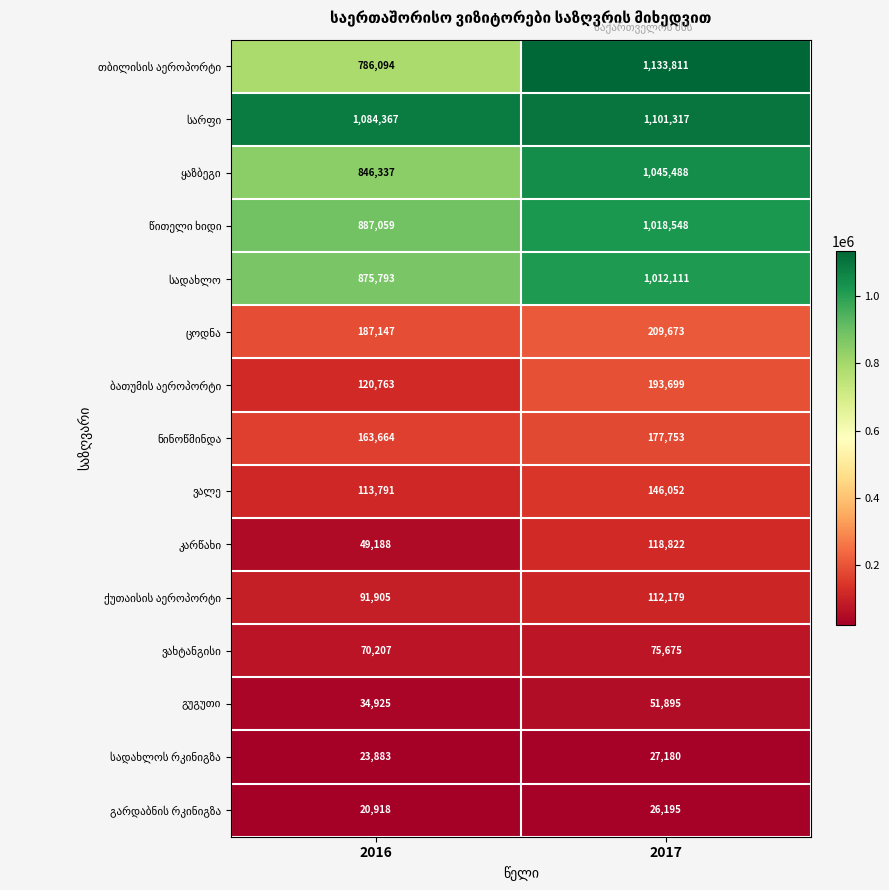

What is the spread (max minus min) of values at 2016?

1063449